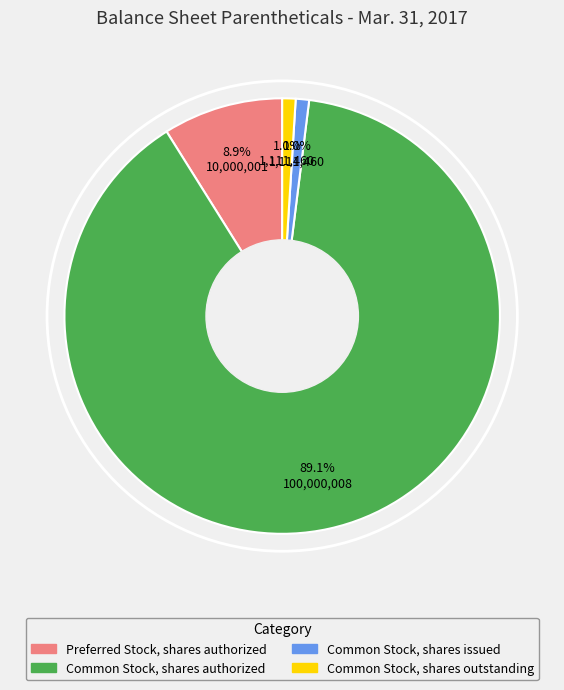

To the nearest percent, what is the difference between the Common Stock, shares issued and Common Stock, shares authorized slice percentages?

88%